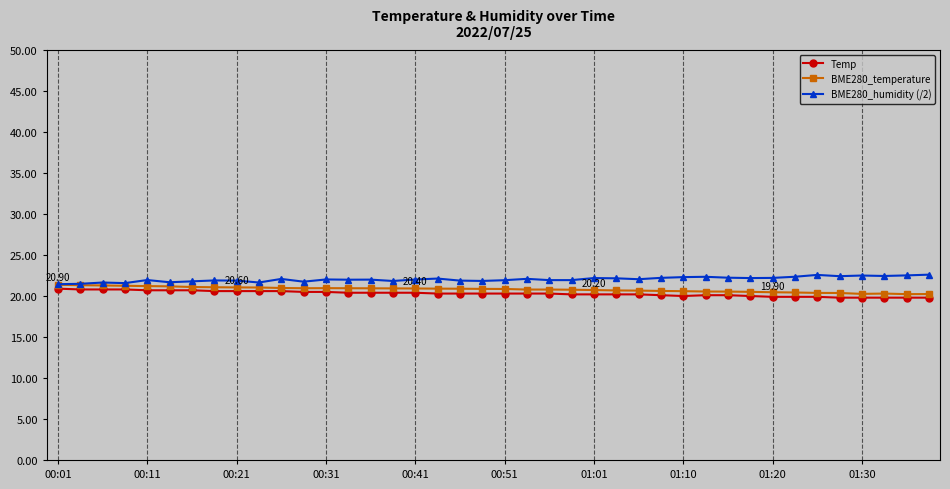

In BME280_temperature, how many points are higher than both neighbors (excluding endpoints)?

2